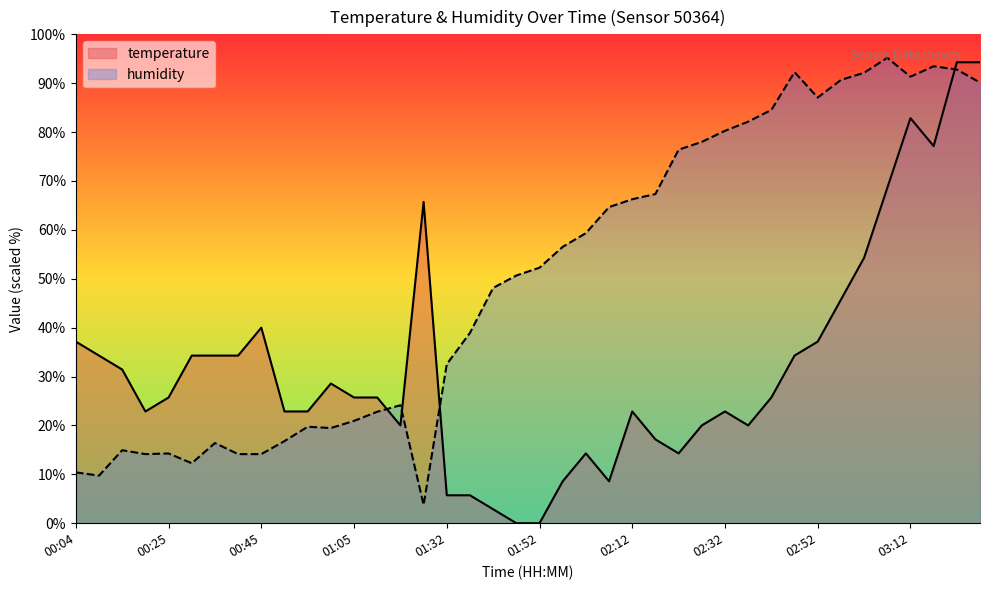

What is the highest value of the temperature series?

94.3